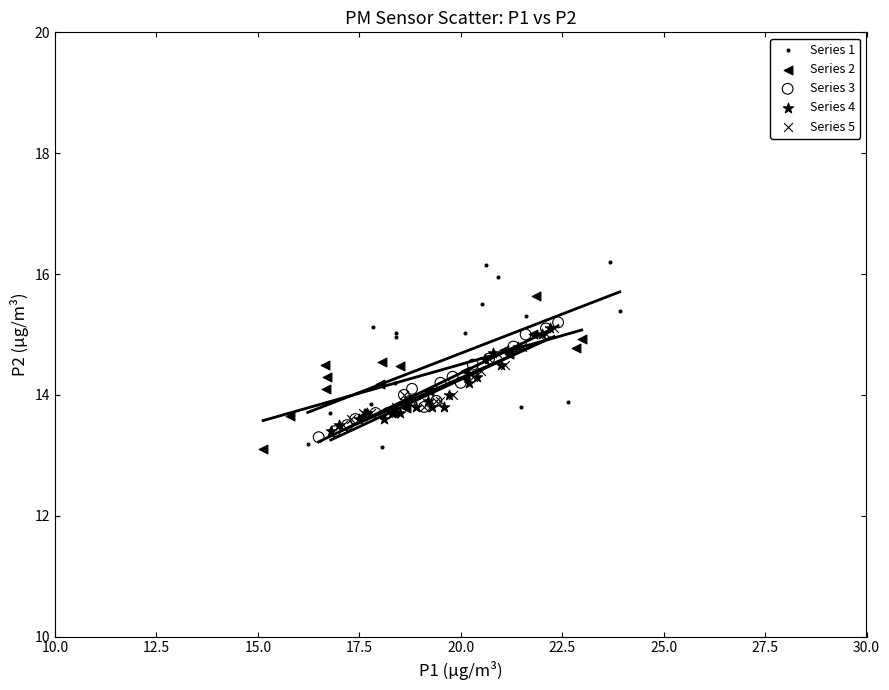

Which series reaches the maximum Y coordinate?

Series 1